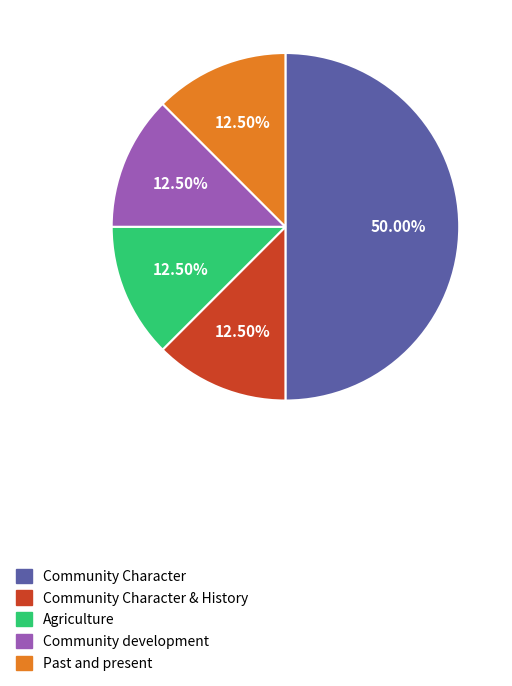

How many slices are in this pie chart?

5